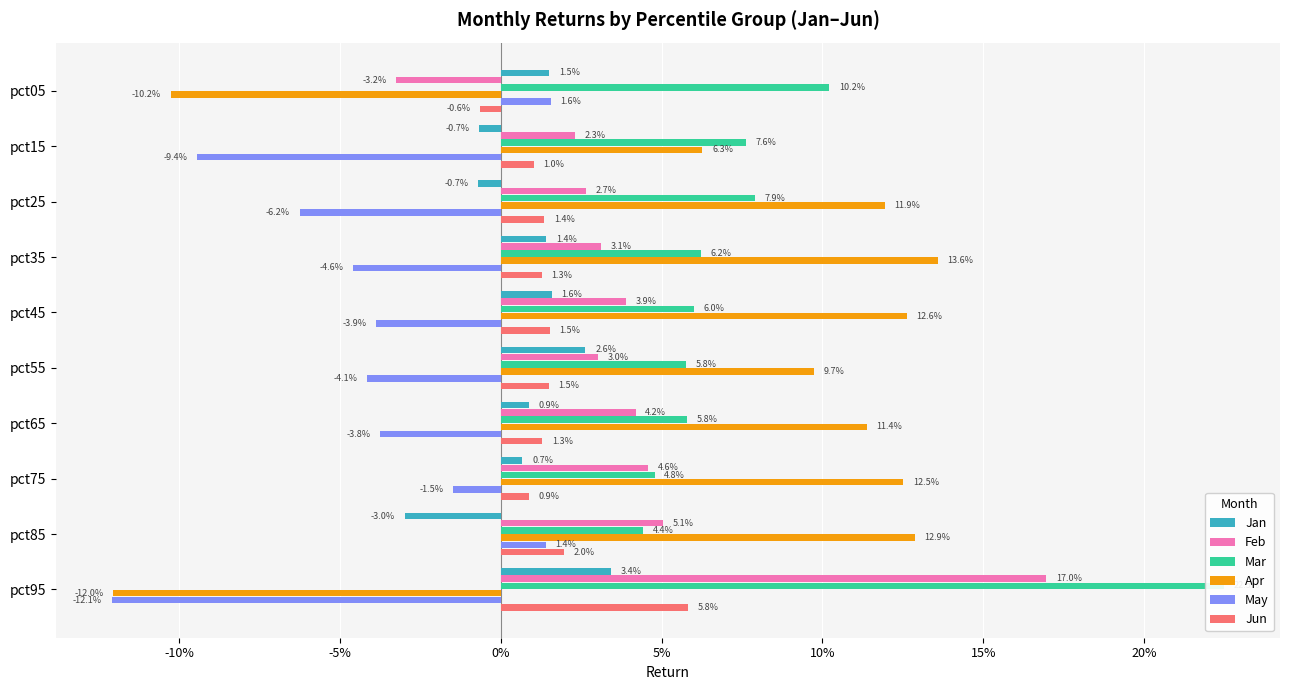

Reading left to right, list all the values displayed in this chart.

Jan: 0.0	-0.0	-0.0	0.0	0.0	0.0	0.0	0.0	-0.0	0.0
Feb: -0.0	0.0	0.0	0.0	0.0	0.0	0.0	0.0	0.1	0.2
Mar: 0.1	0.1	0.1	0.1	0.1	0.1	0.1	0.0	0.0	0.2
Apr: -0.1	0.1	0.1	0.1	0.1	0.1	0.1	0.1	0.1	-0.1
May: 0.0	-0.1	-0.1	-0.0	-0.0	-0.0	-0.0	-0.0	0.0	-0.1
Jun: -0.0	0.0	0.0	0.0	0.0	0.0	0.0	0.0	0.0	0.1